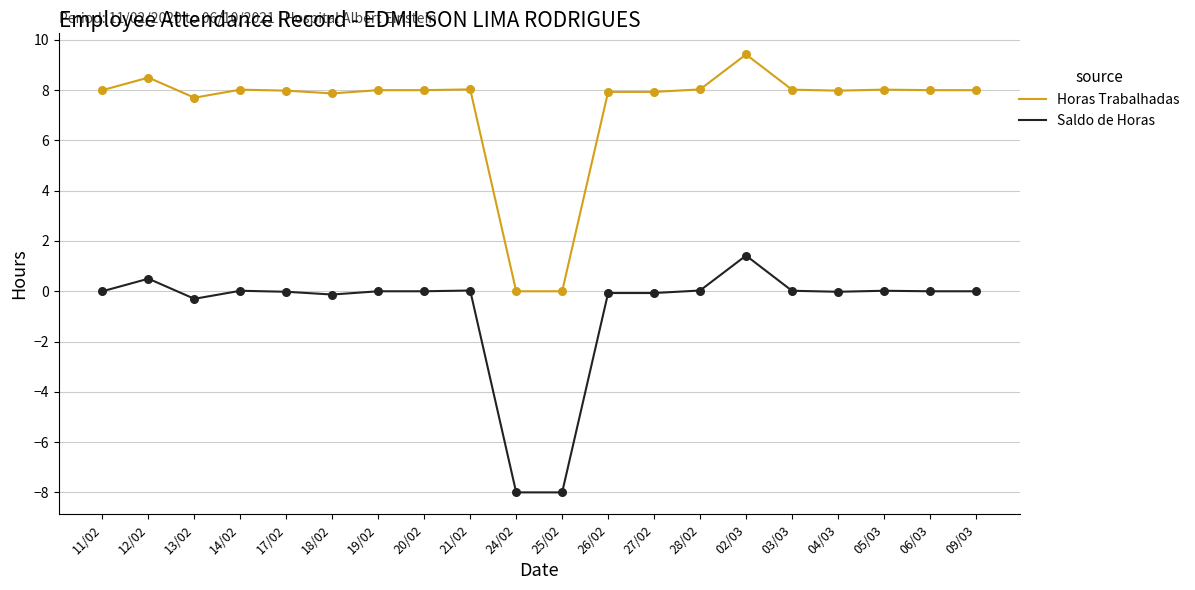

What is the spread (max minus min) of values at 25/02?

8.0